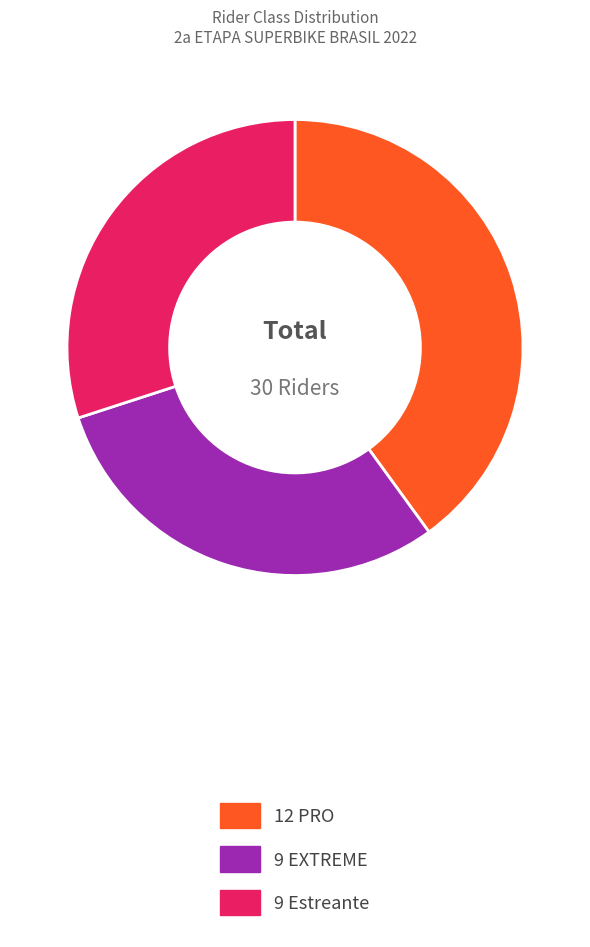

Is there any slice that represents more than half of the pie?

No